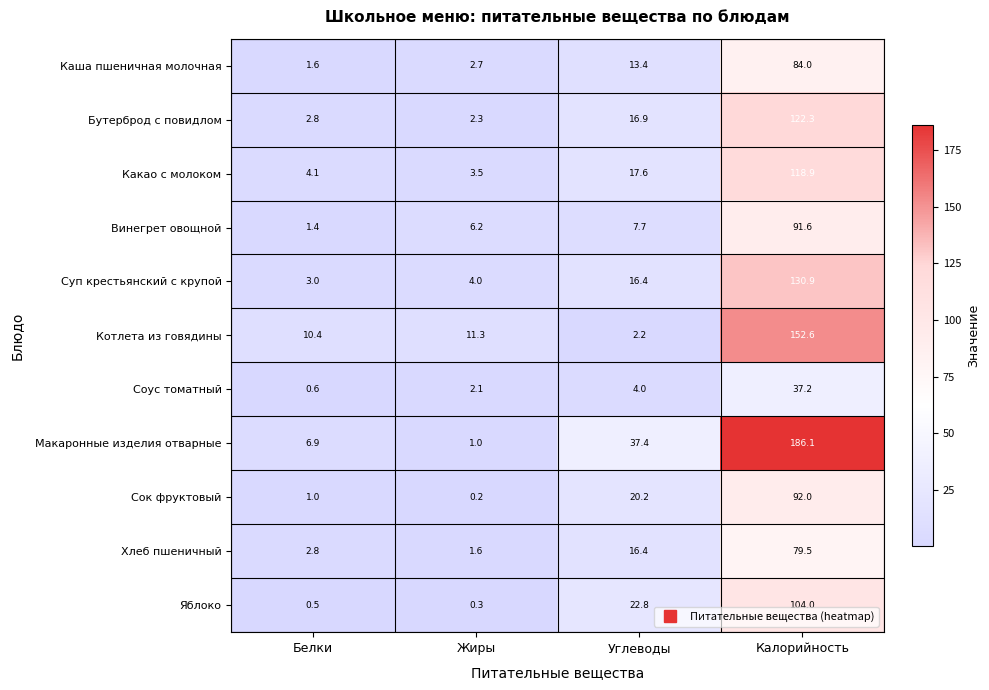

What is the total value across all series at Жиры?

35.2